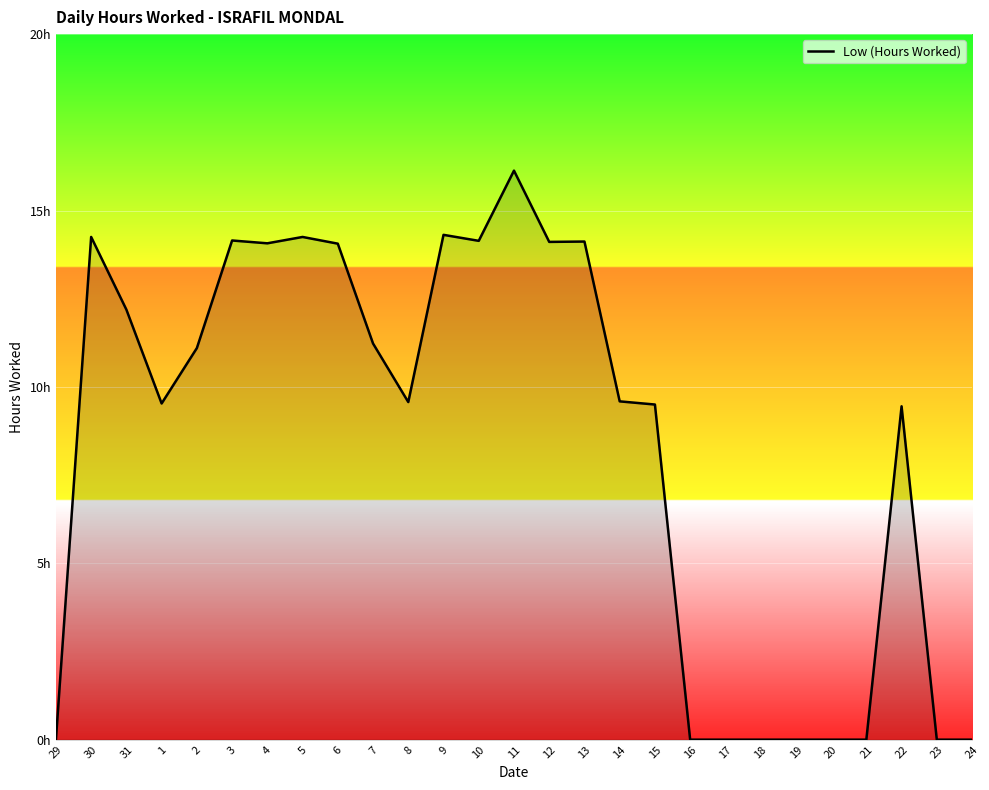

Where is the data nearest to the value 8?

22